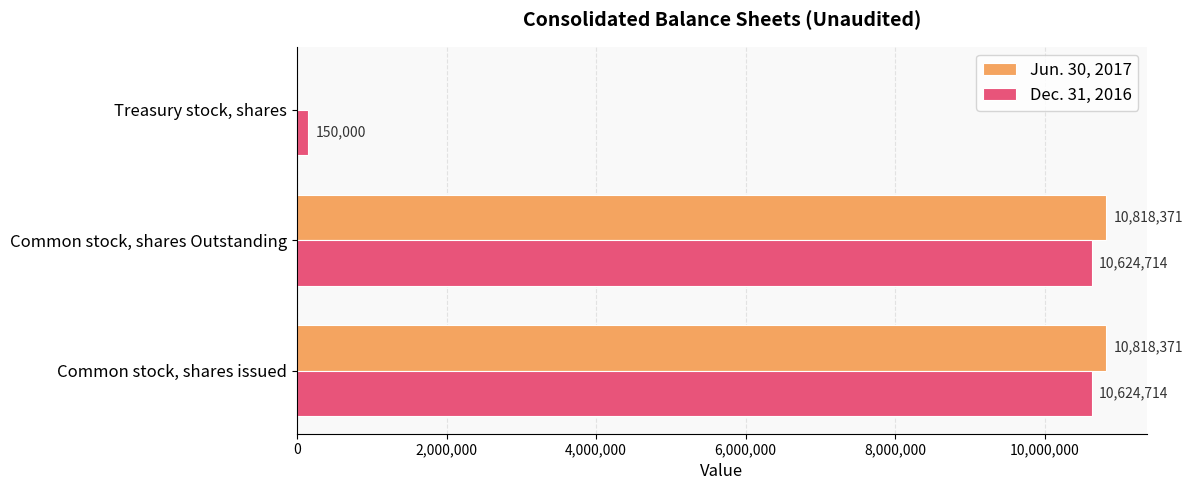

Is it true that Jun. 30, 2017 equals 10818371 at Common stock, shares issued?

True